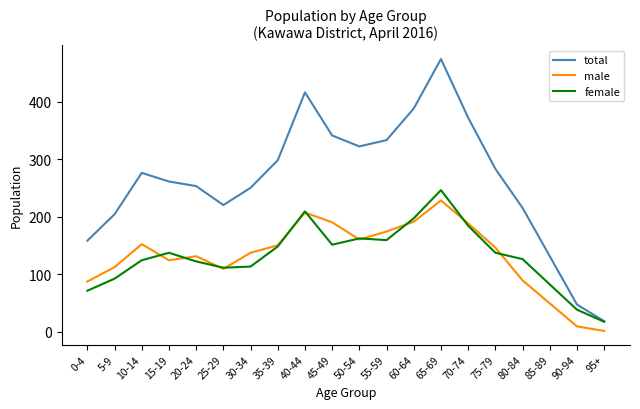

What is the average value of the male series?

132